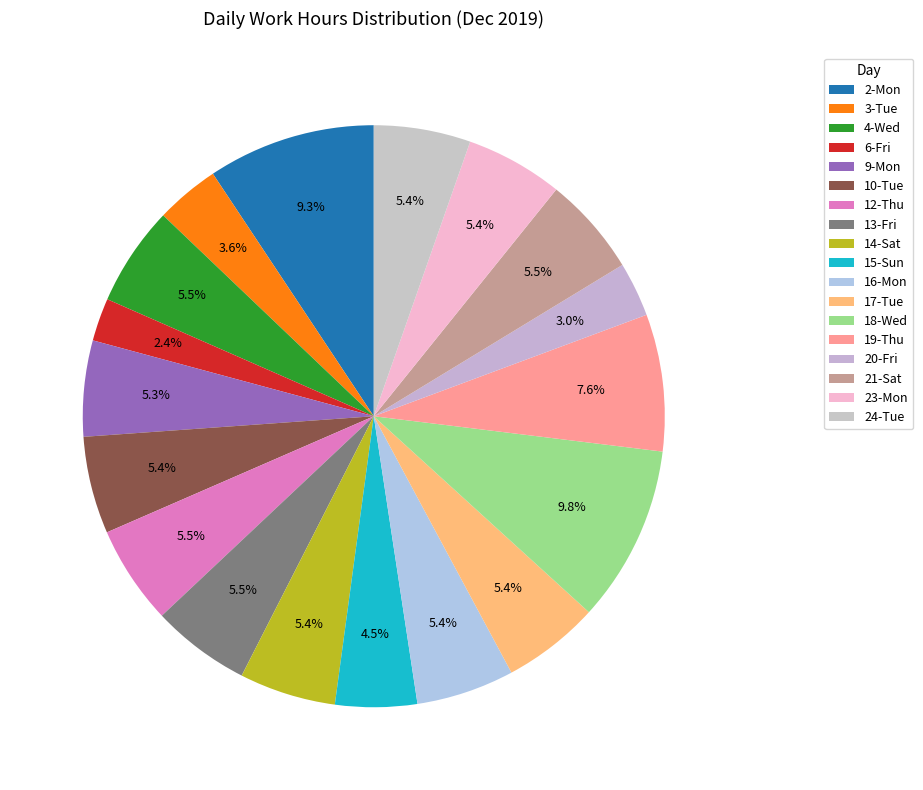

What is the smallest slice in the pie chart?

6-Fri